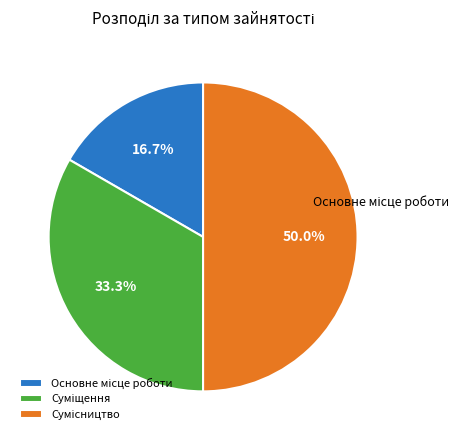

The Суміщення slice represents 33% of the pie. True or false?

True